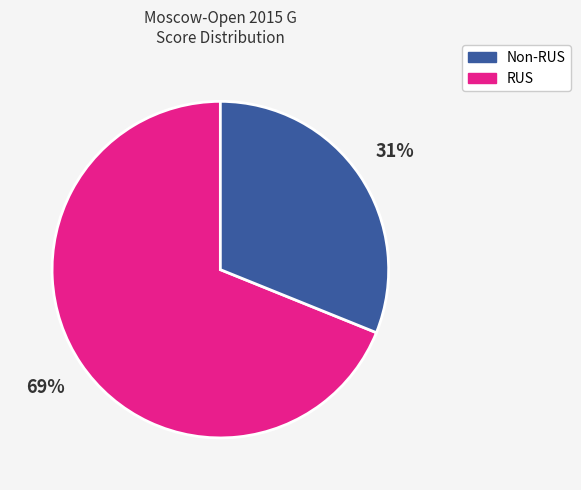

To the nearest percent, what is the difference between the largest and smallest slice percentages?

38%